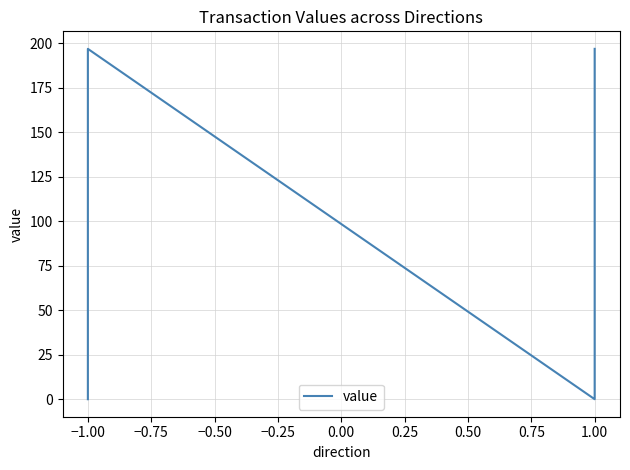

Count the number of values greater than 196.

2